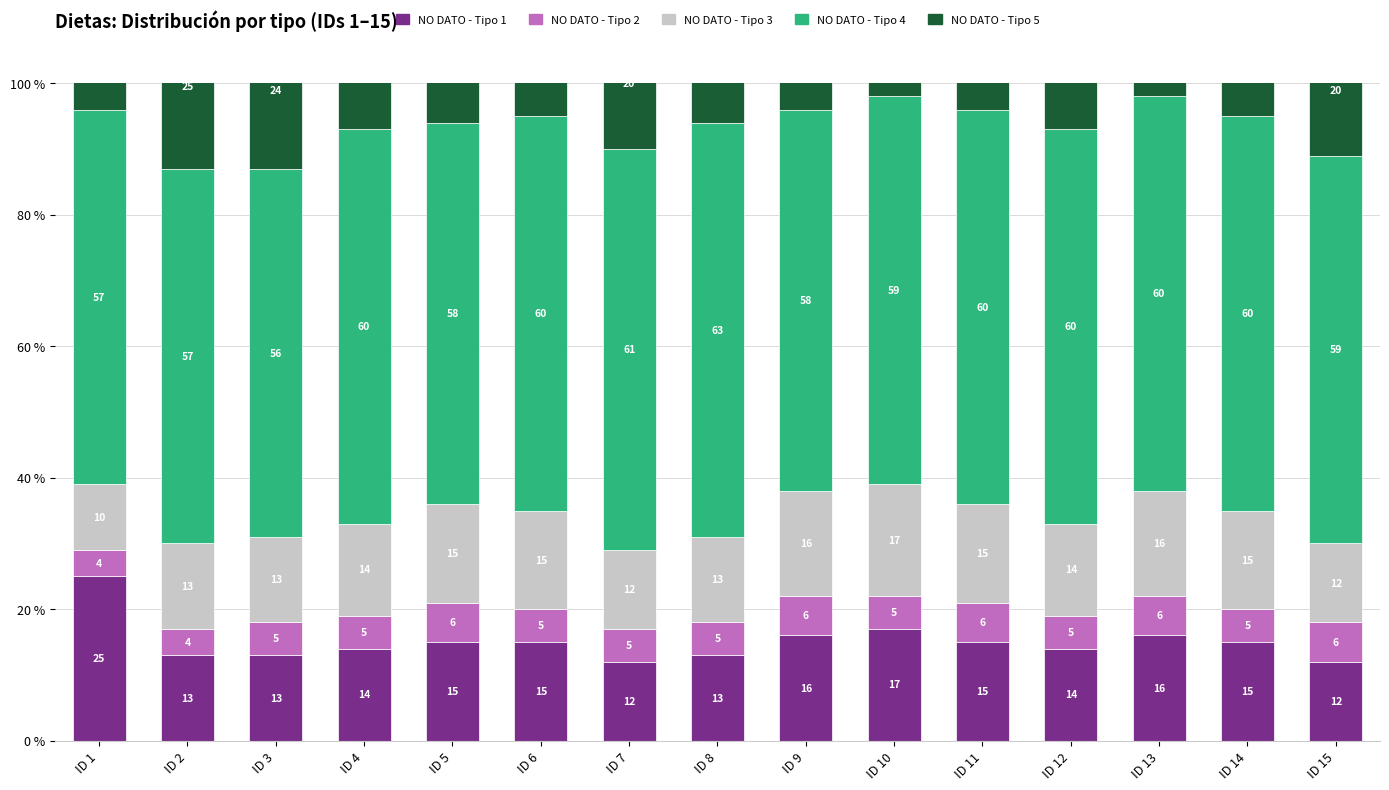

What is the value of the NO DATO - Tipo 4 bar at the 9th from the left?

58